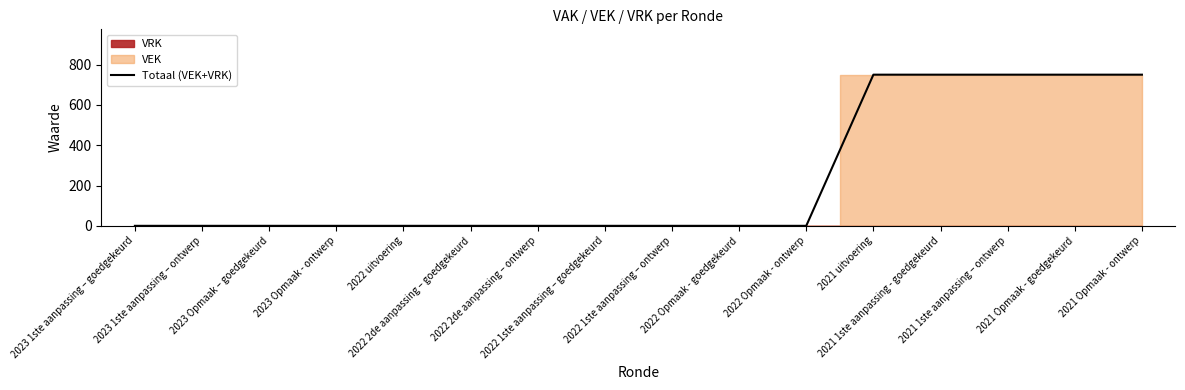

Reading left to right, what are all the values shown in this chart?

0	0	0	0	0	0	0	0	0	0	0	750	750	750	750	750